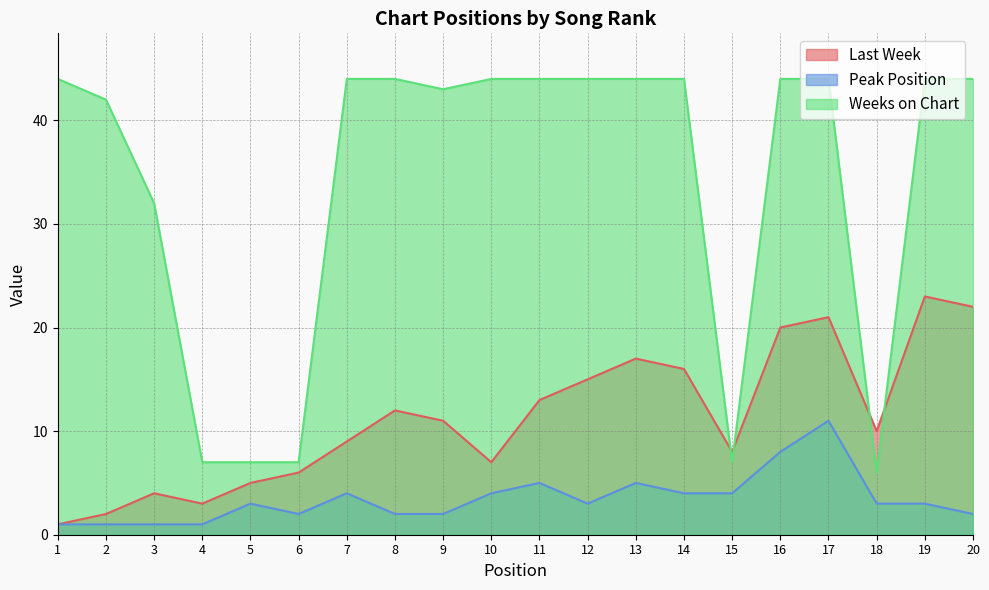

Which has a higher value, 13 or 12?

13